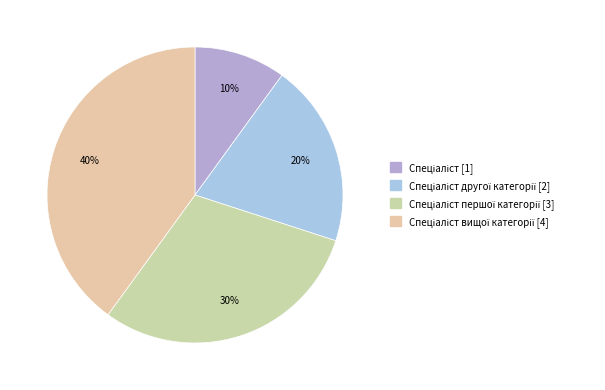

How many slices are in this pie chart?

4